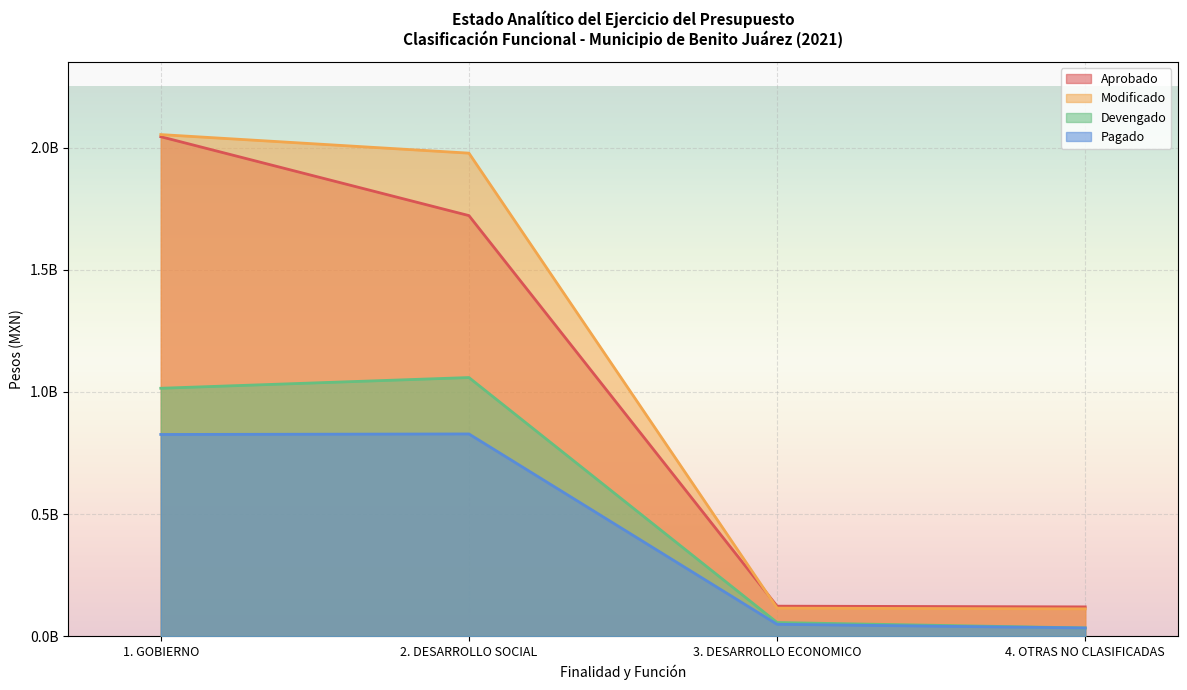

Is the value of Aprobado at 1. GOBIERNO greater than the value of Devengado at 2. DESARROLLO SOCIAL?

Yes